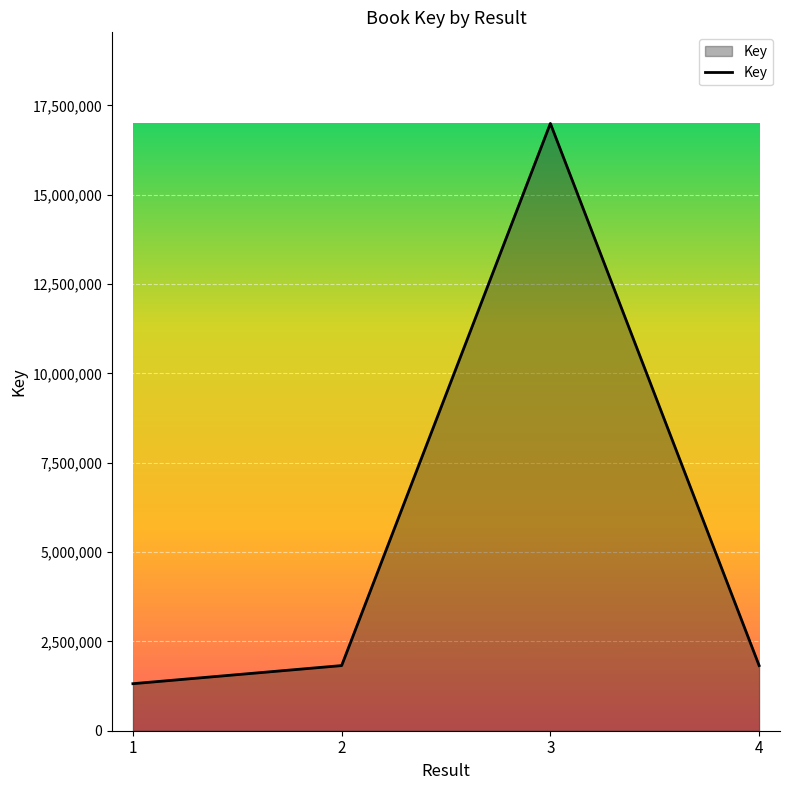

How many values are below 1823262?

2